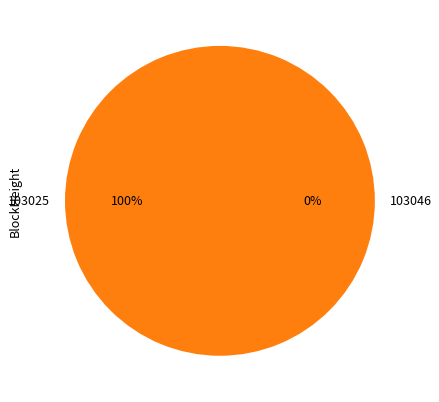

The 103025 slice represents 100% of the pie. True or false?

True